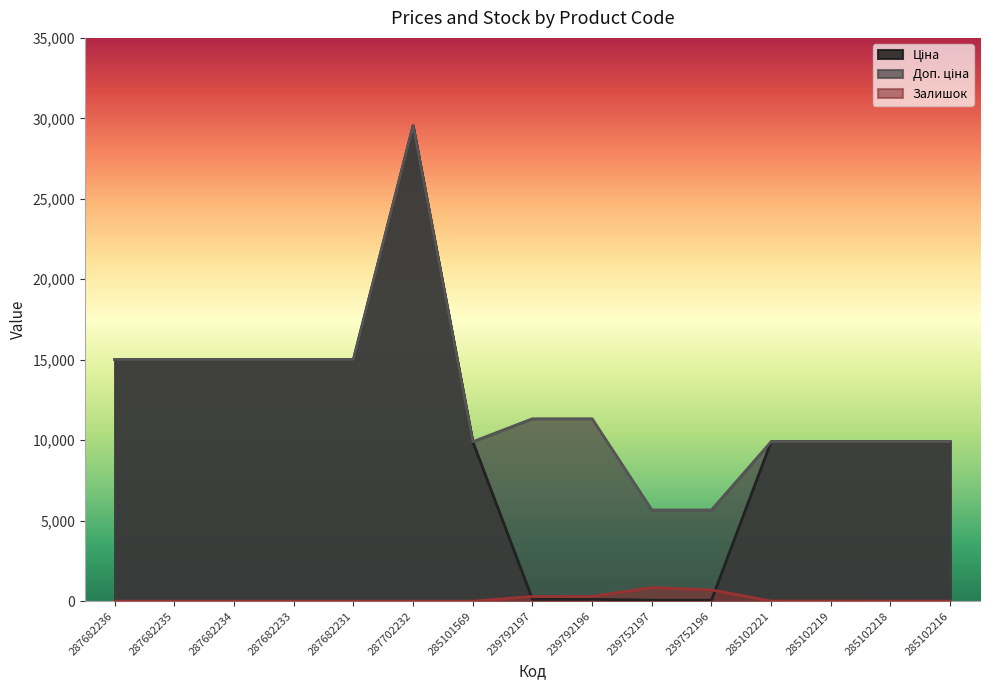

What is the sum of all Залишок values?

2140.0